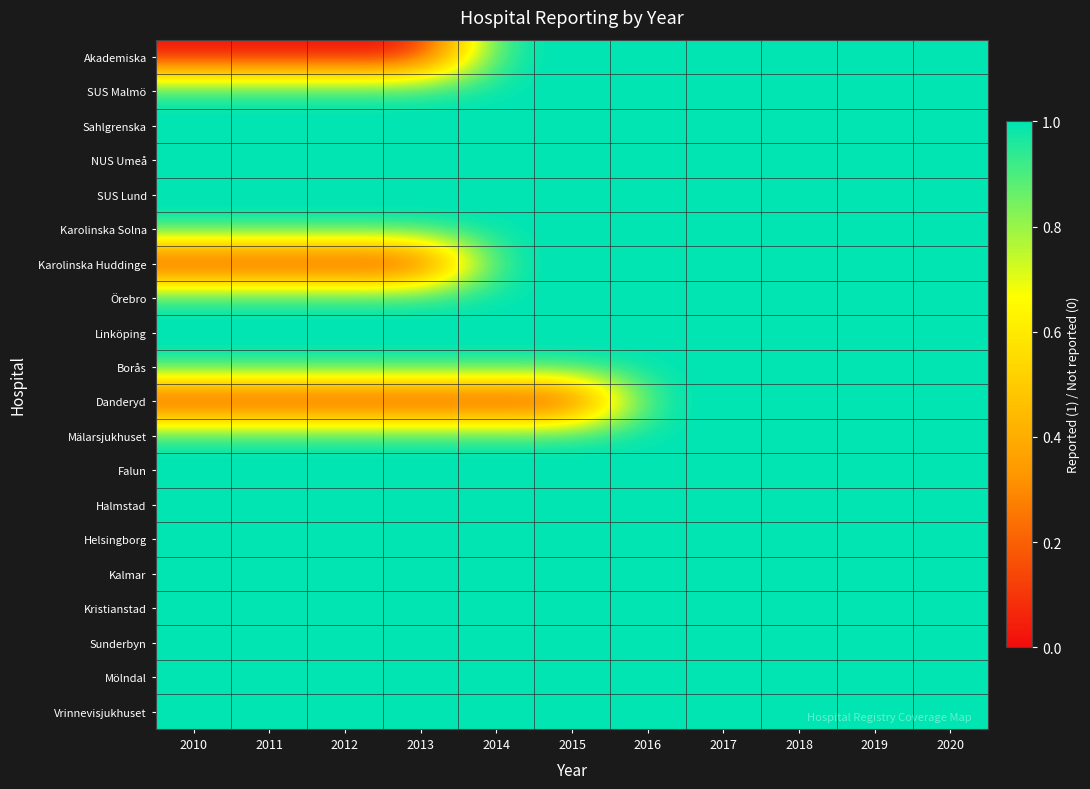

Reading right to left, extract all data points from this chart.

Akademiska: 2020=1	2019=1	2018=1	2017=1	2016=1	2015=1	2014=1	2013=0	2012=0	2011=0	2010=0
SUS Malmö: 2020=1	2019=1	2018=1	2017=1	2016=1	2015=1	2014=1	2013=1	2012=1	2011=1	2010=1
Sahlgrenska: 2020=1	2019=1	2018=1	2017=1	2016=1	2015=1	2014=1	2013=1	2012=1	2011=1	2010=1
NUS Umeå: 2020=1	2019=1	2018=1	2017=1	2016=1	2015=1	2014=1	2013=1	2012=1	2011=1	2010=1
SUS Lund: 2020=1	2019=1	2018=1	2017=1	2016=1	2015=1	2014=1	2013=1	2012=1	2011=1	2010=1
Karolinska Solna: 2020=1	2019=1	2018=1	2017=1	2016=1	2015=1	2014=1	2013=1	2012=1	2011=1	2010=1
Karolinska Huddinge: 2020=1	2019=1	2018=1	2017=1	2016=1	2015=1	2014=1	2013=0	2012=0	2011=0	2010=0
Örebro: 2020=1	2019=1	2018=1	2017=1	2016=1	2015=1	2014=1	2013=1	2012=1	2011=1	2010=1
Linköping: 2020=1	2019=1	2018=1	2017=1	2016=1	2015=1	2014=1	2013=1	2012=1	2011=1	2010=1
Borås: 2020=1	2019=1	2018=1	2017=1	2016=1	2015=1	2014=1	2013=1	2012=1	2011=1	2010=1
Danderyd: 2020=1	2019=1	2018=1	2017=1	2016=1	2015=0	2014=0	2013=0	2012=0	2011=0	2010=0
Mälarsjukhuset: 2020=1	2019=1	2018=1	2017=1	2016=1	2015=1	2014=1	2013=1	2012=1	2011=1	2010=1
Falun: 2020=1	2019=1	2018=1	2017=1	2016=1	2015=1	2014=1	2013=1	2012=1	2011=1	2010=1
Halmstad: 2020=1	2019=1	2018=1	2017=1	2016=1	2015=1	2014=1	2013=1	2012=1	2011=1	2010=1
Helsingborg: 2020=1	2019=1	2018=1	2017=1	2016=1	2015=1	2014=1	2013=1	2012=1	2011=1	2010=1
Kalmar: 2020=1	2019=1	2018=1	2017=1	2016=1	2015=1	2014=1	2013=1	2012=1	2011=1	2010=1
Kristianstad: 2020=1	2019=1	2018=1	2017=1	2016=1	2015=1	2014=1	2013=1	2012=1	2011=1	2010=1
Sunderbyn: 2020=1	2019=1	2018=1	2017=1	2016=1	2015=1	2014=1	2013=1	2012=1	2011=1	2010=1
Mölndal: 2020=1	2019=1	2018=1	2017=1	2016=1	2015=1	2014=1	2013=1	2012=1	2011=1	2010=1
Vrinnevisjukhuset: 2020=1	2019=1	2018=1	2017=1	2016=1	2015=1	2014=1	2013=1	2012=1	2011=1	2010=1